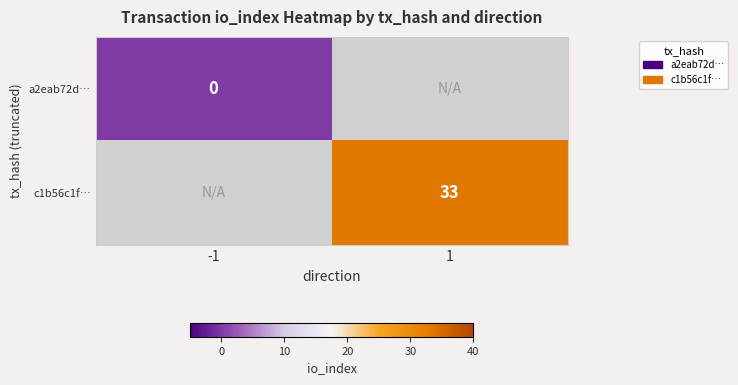

Which label corresponds to the largest value in the chart?

1